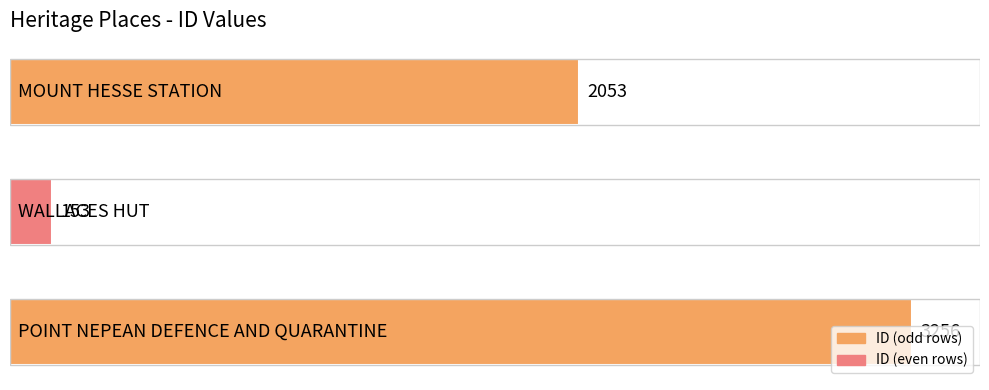

How many values are between 153 and 3256?

3